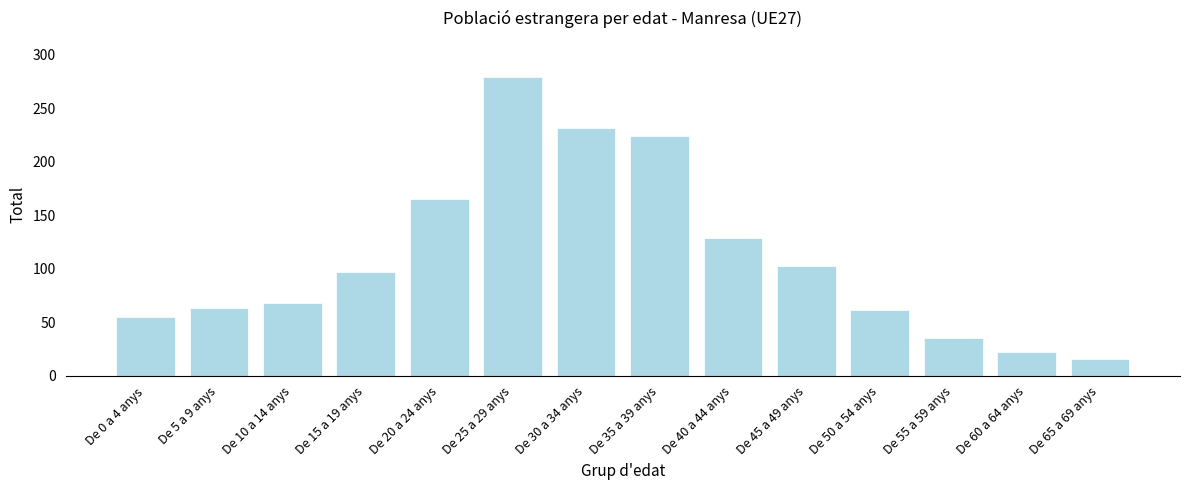

What is the change in value from De 25 a 29 anys to De 40 a 44 anys?

-150